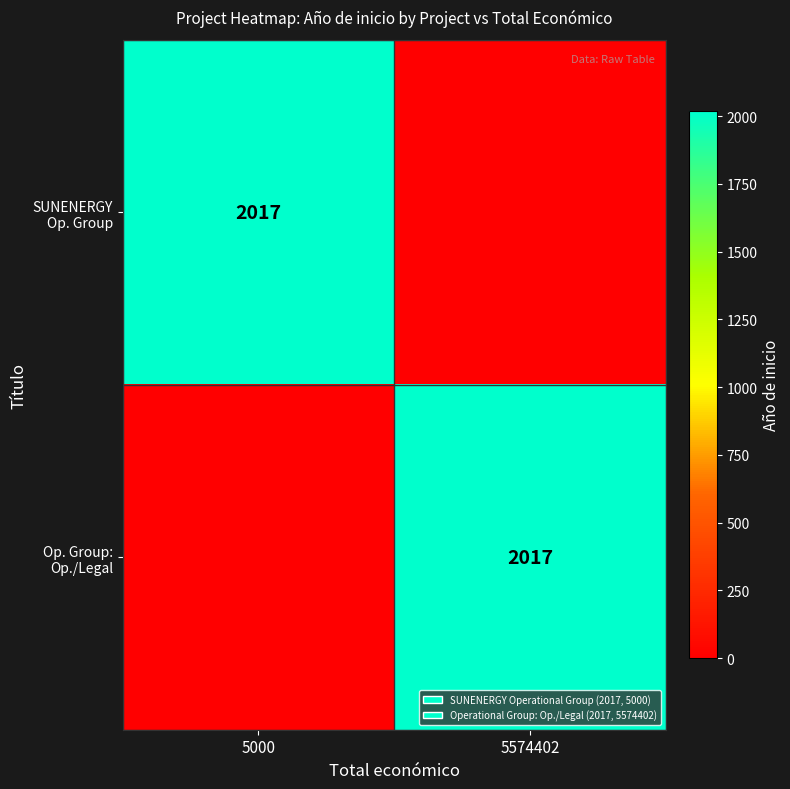

The value of Op. Group: Op./Legal at 5574402 is 1232. True or false?

False